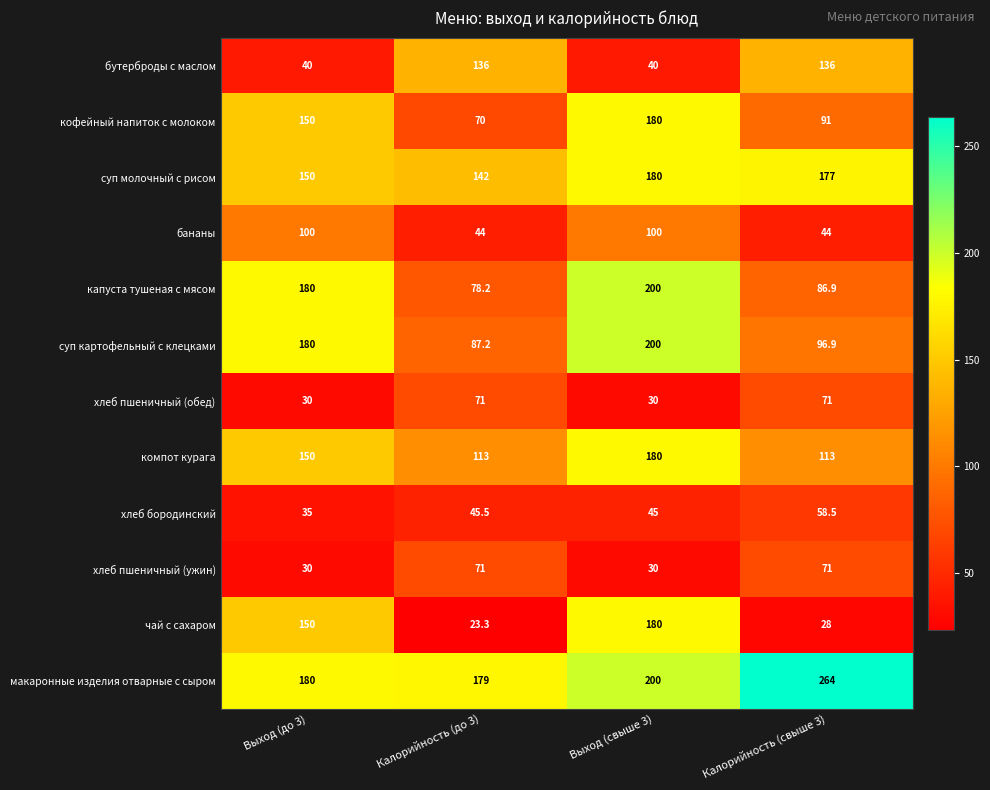

What is the difference between the second highest and second lowest values in the бананы series?

56.0